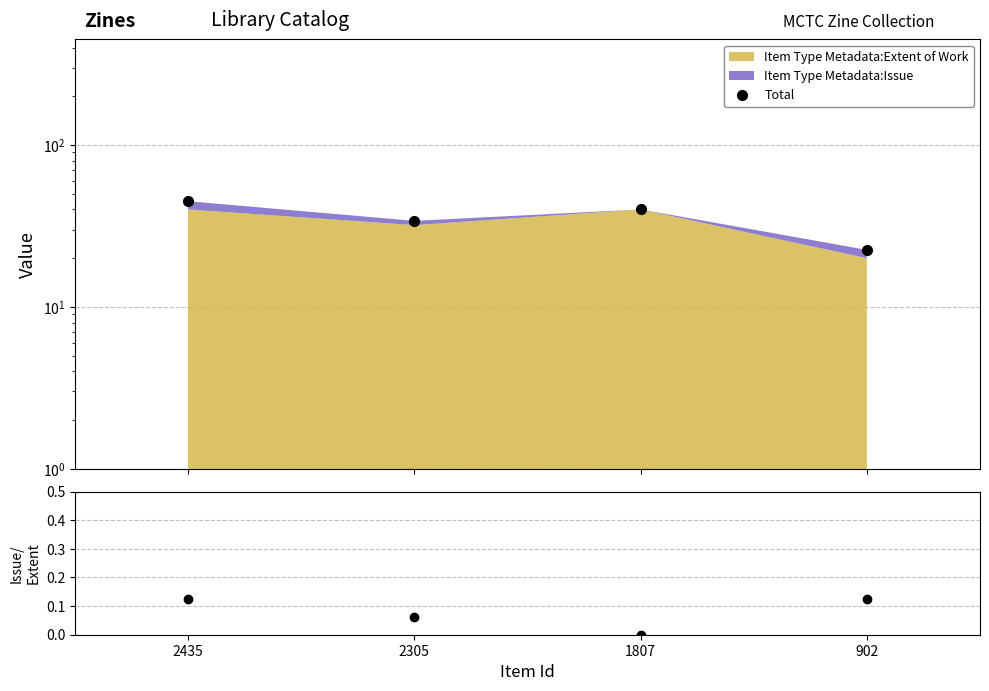

True or false: Issue/Extent and Total cross at least once.

False